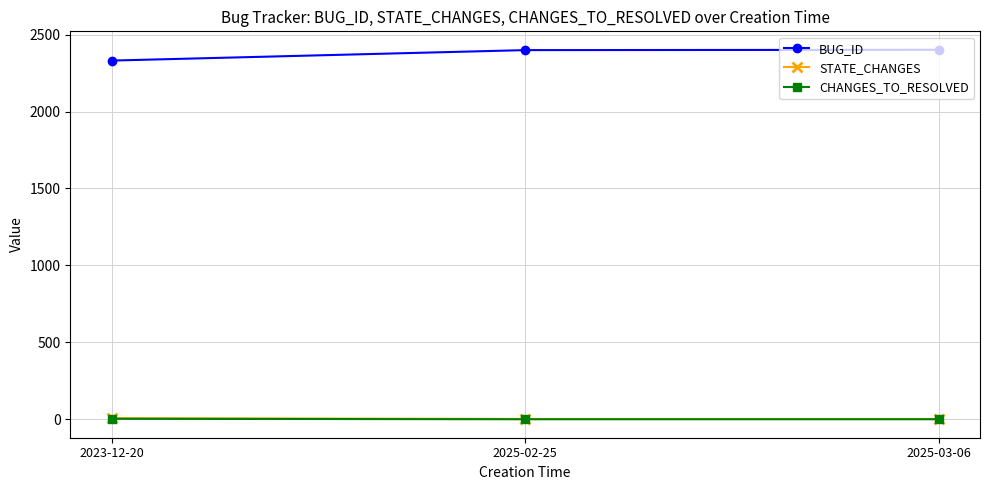

How many lines are shown in the chart?

3